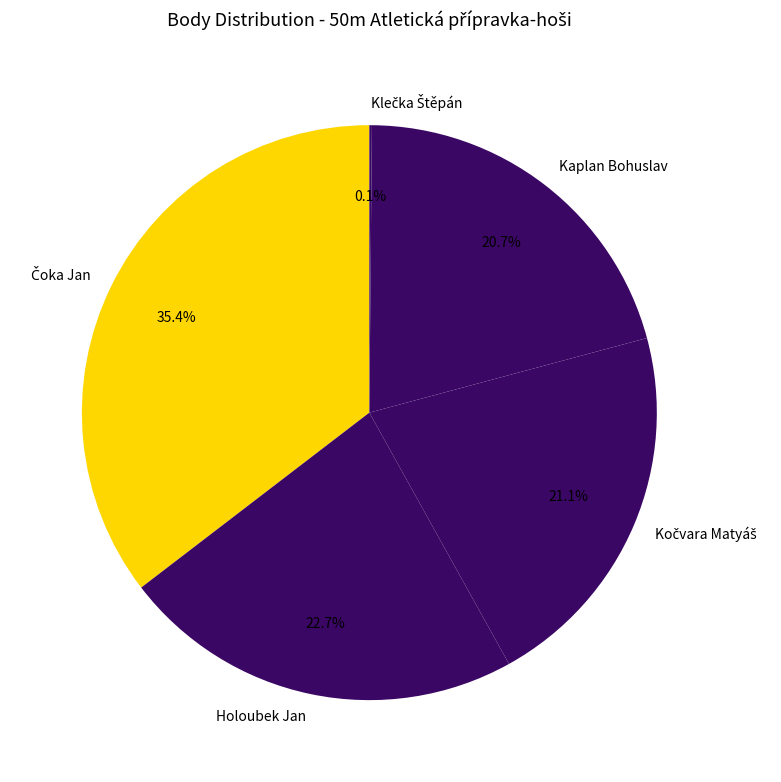

Does any single category account for the majority?

No